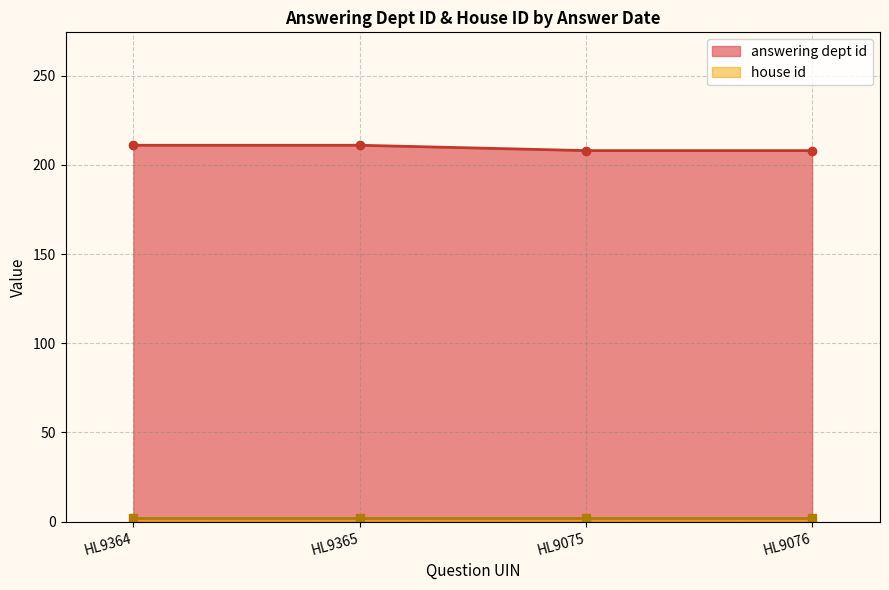

How many data points are less than 211?

2